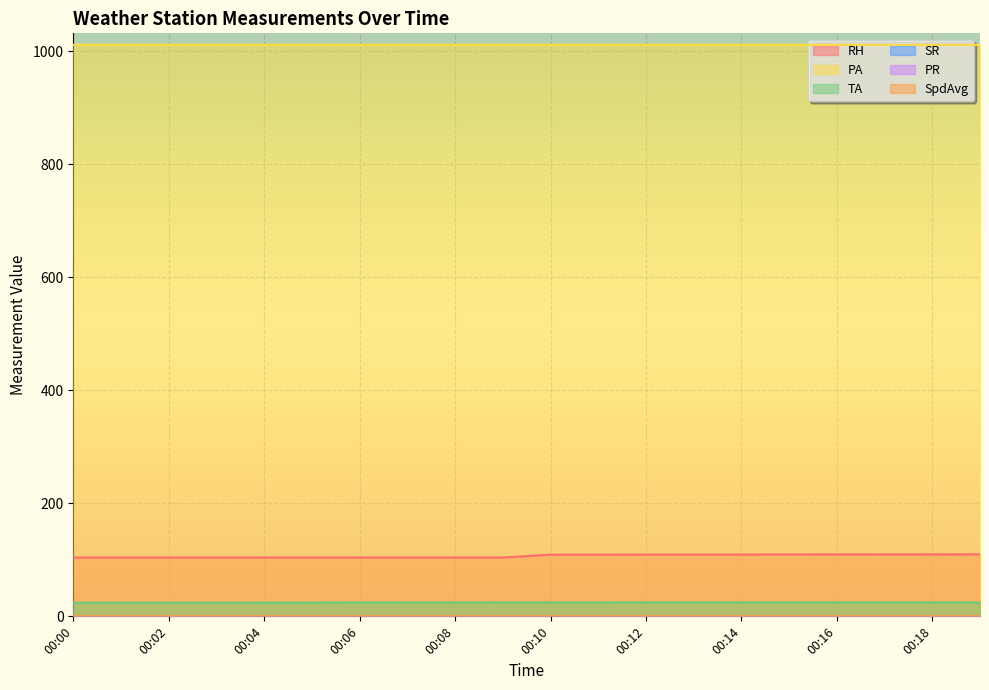

At which category does the chart reach its peak across all series?

00:07